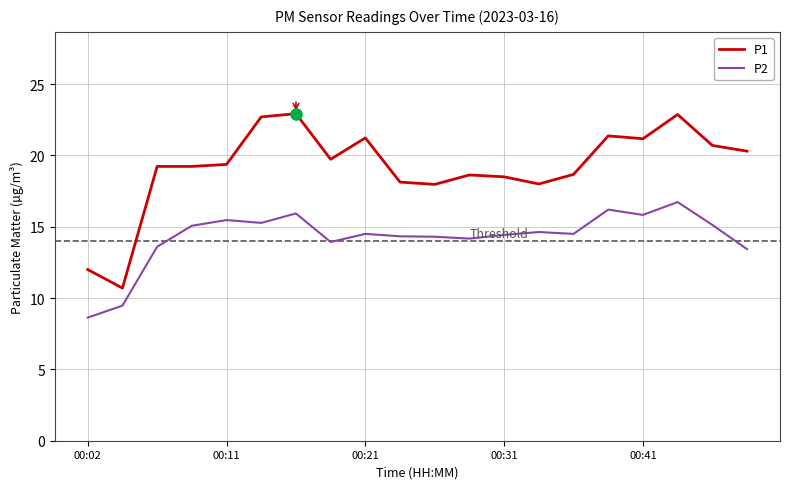

True or false: P2 and P1 intersect in this chart.

False